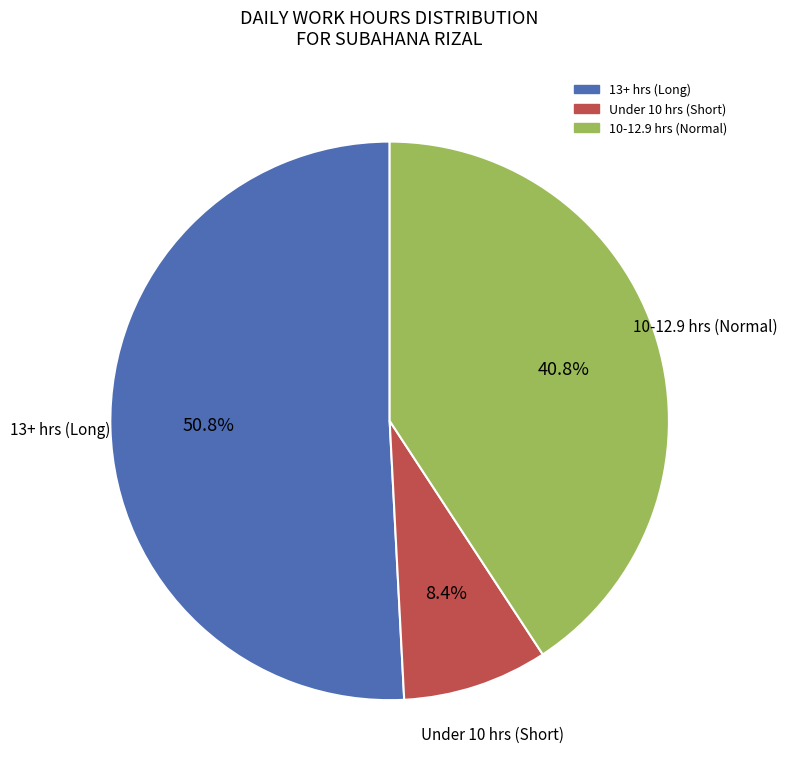

Does any single category account for the majority?

Yes